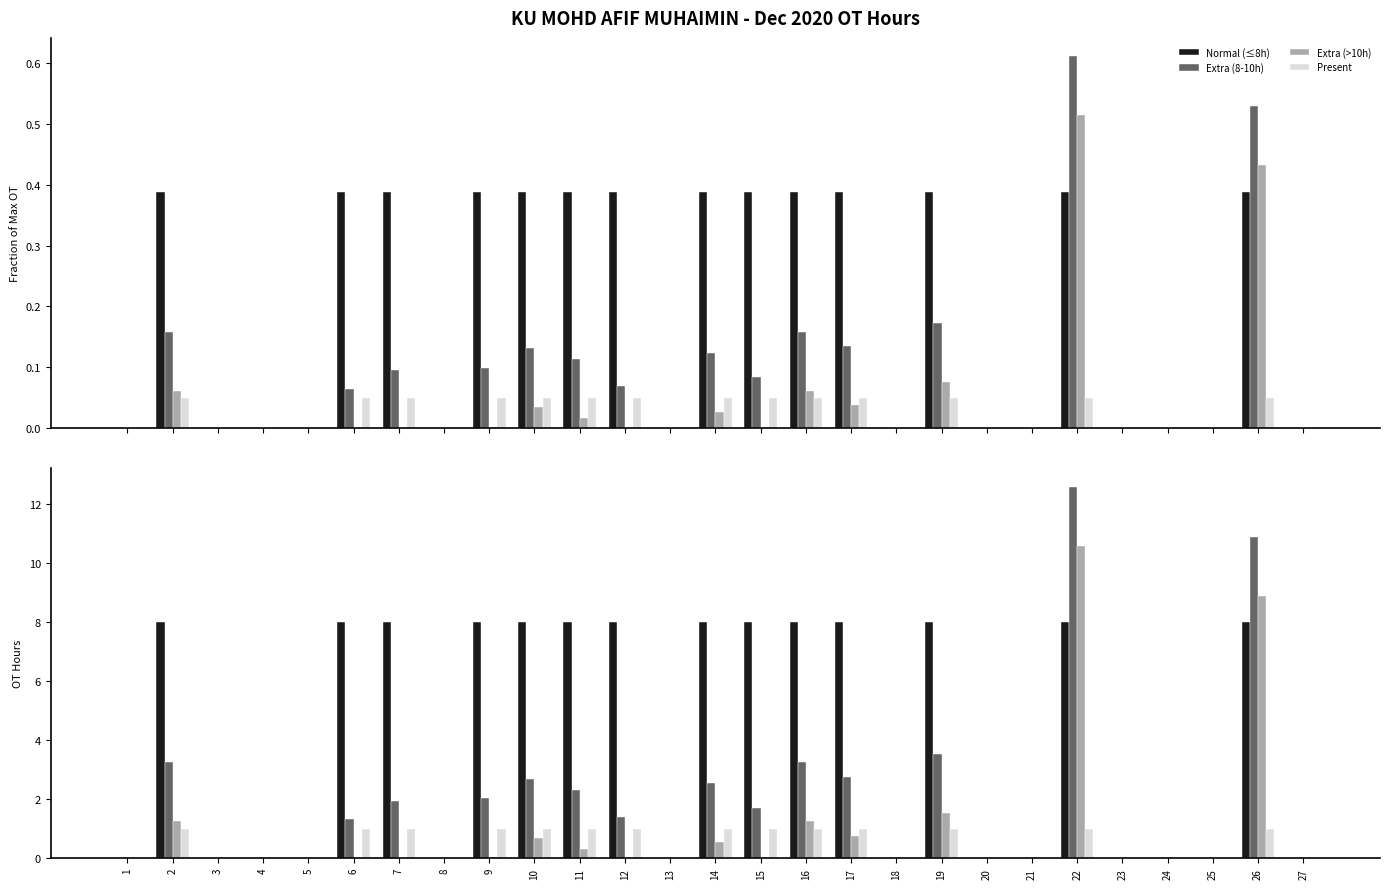

Reading left to right, list all the values displayed in this chart.

Normal (≤8h): 1=0.0	2=8.0	3=0.0	4=0.0	5=0.0	6=8.0	7=8.0	8=0.0	9=8.0	10=8.0	11=8.0	12=8.0	13=0.0	14=8.0	15=8.0	16=8.0	17=8.0	18=0.0	19=8.0	20=0.0	21=0.0	22=8.0	23=0.0	24=0.0	25=0.0	26=8.0	27=0.0
Extra (8-10h): 1=0.0	2=3.3	3=0.0	4=0.0	5=0.0	6=1.3	7=1.9	8=0.0	9=2.0	10=2.7	11=2.3	12=1.4	13=0.0	14=2.5	15=1.7	16=3.2	17=2.8	18=0.0	19=3.6	20=0.0	21=0.0	22=12.6	23=0.0	24=0.0	25=0.0	26=10.9	27=0.0
Extra (>10h): 1=0.0	2=1.3	3=0.0	4=0.0	5=0.0	6=0.0	7=0.0	8=0.0	9=0.0	10=0.7	11=0.3	12=0.0	13=0.0	14=0.5	15=0.0	16=1.2	17=0.8	18=0.0	19=1.6	20=0.0	21=0.0	22=10.6	23=0.0	24=0.0	25=0.0	26=8.9	27=0.0
Present: 1=0.0	2=1.0	3=0.0	4=0.0	5=0.0	6=1.0	7=1.0	8=0.0	9=1.0	10=1.0	11=1.0	12=1.0	13=0.0	14=1.0	15=1.0	16=1.0	17=1.0	18=0.0	19=1.0	20=0.0	21=0.0	22=1.0	23=0.0	24=0.0	25=0.0	26=1.0	27=0.0